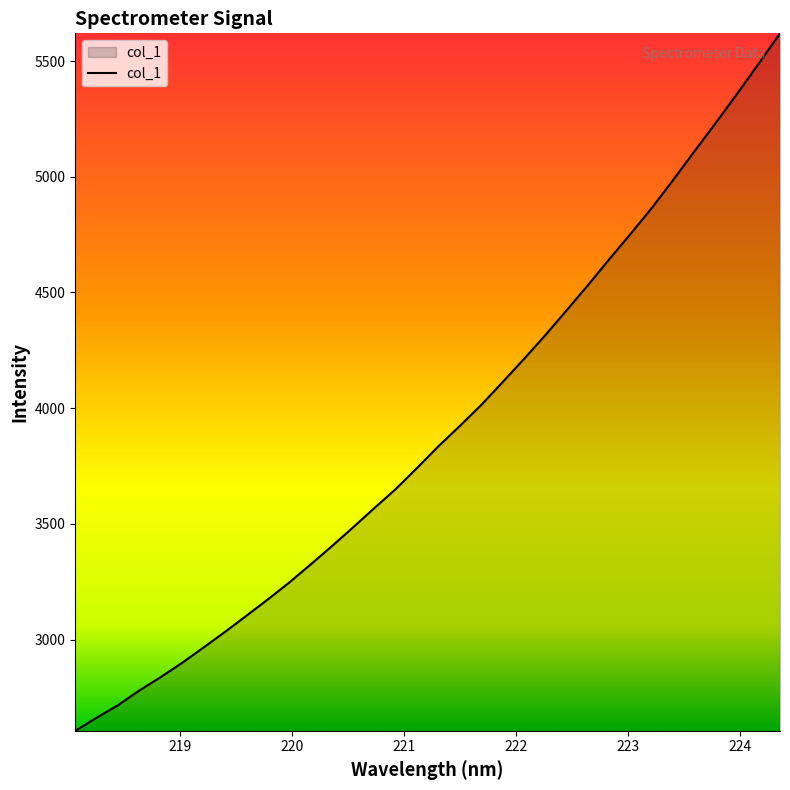

What is the maximum value shown in the chart?

5620.3